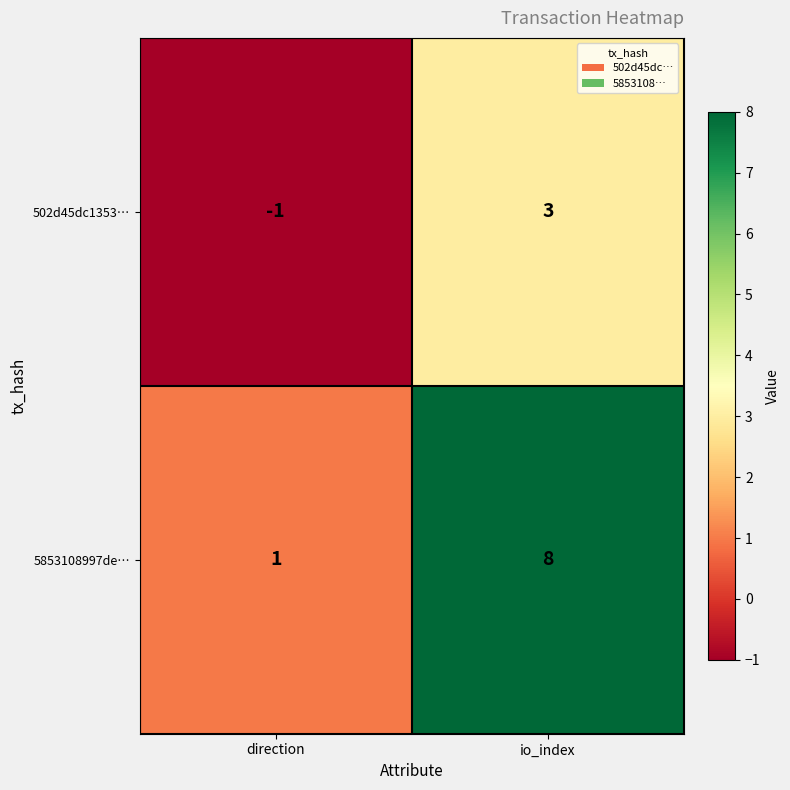

The value of 502d45dc1353… at io_index is 3. True or false?

True